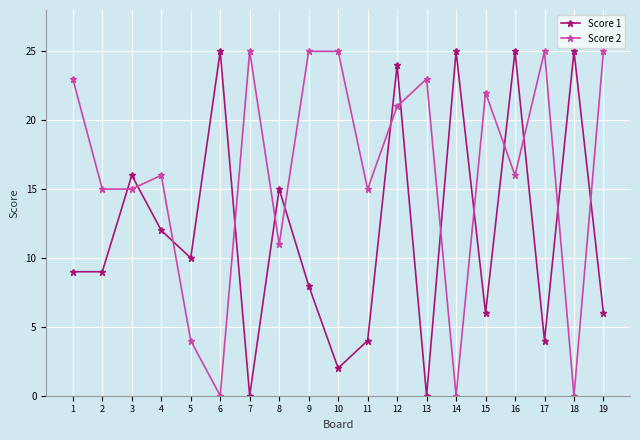

Which series changed the most between 3 and 10?

Score 1